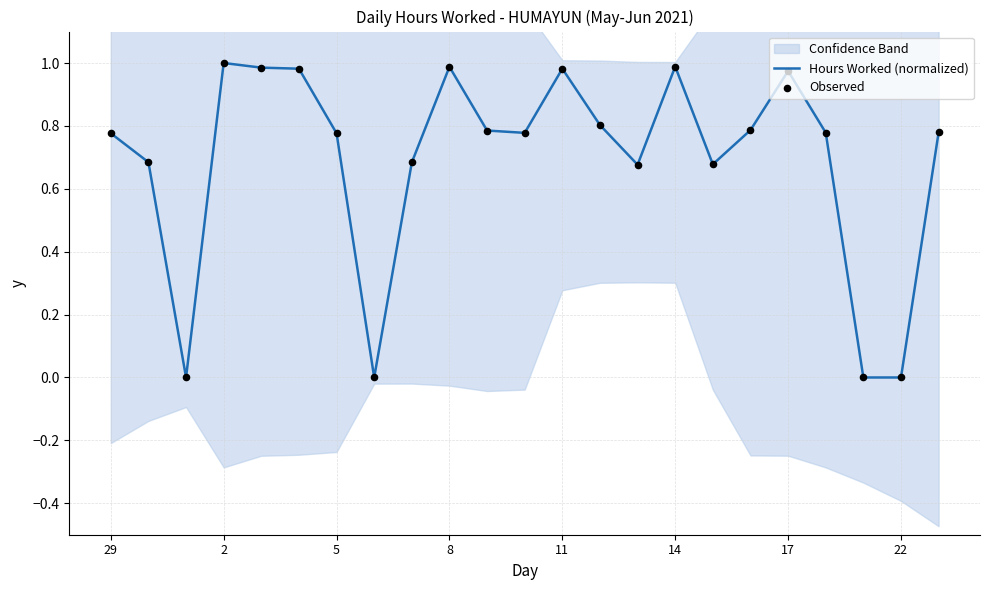

Which series reaches the maximum Y coordinate?

Hours Worked (normalized)